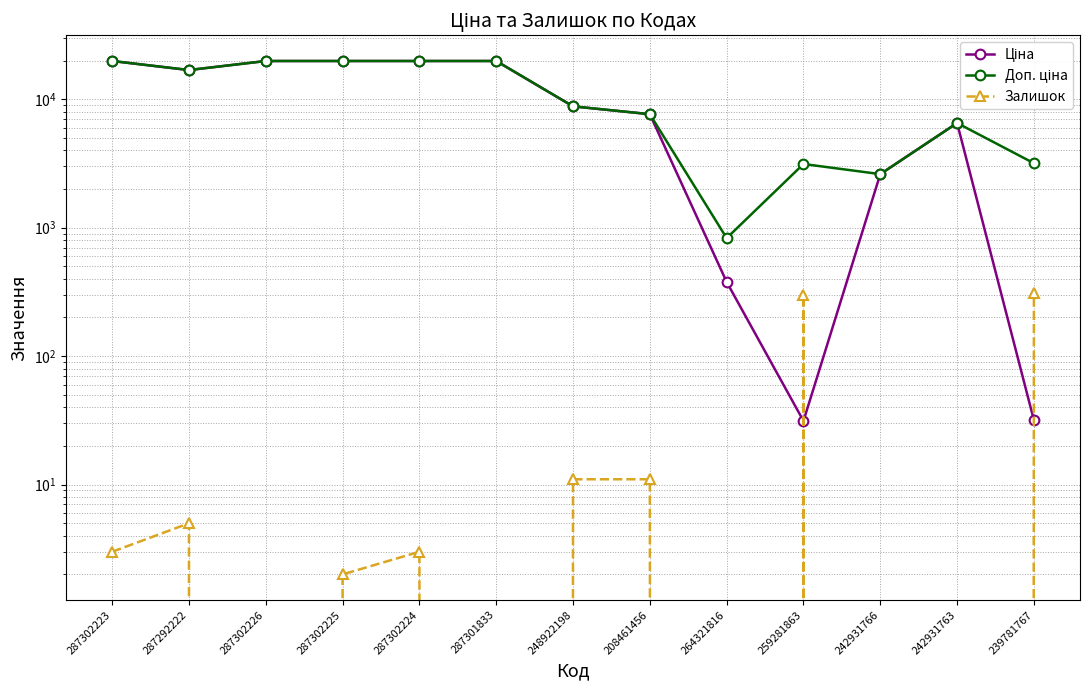

Where is Ціна nearest to the value 9931?

248922198